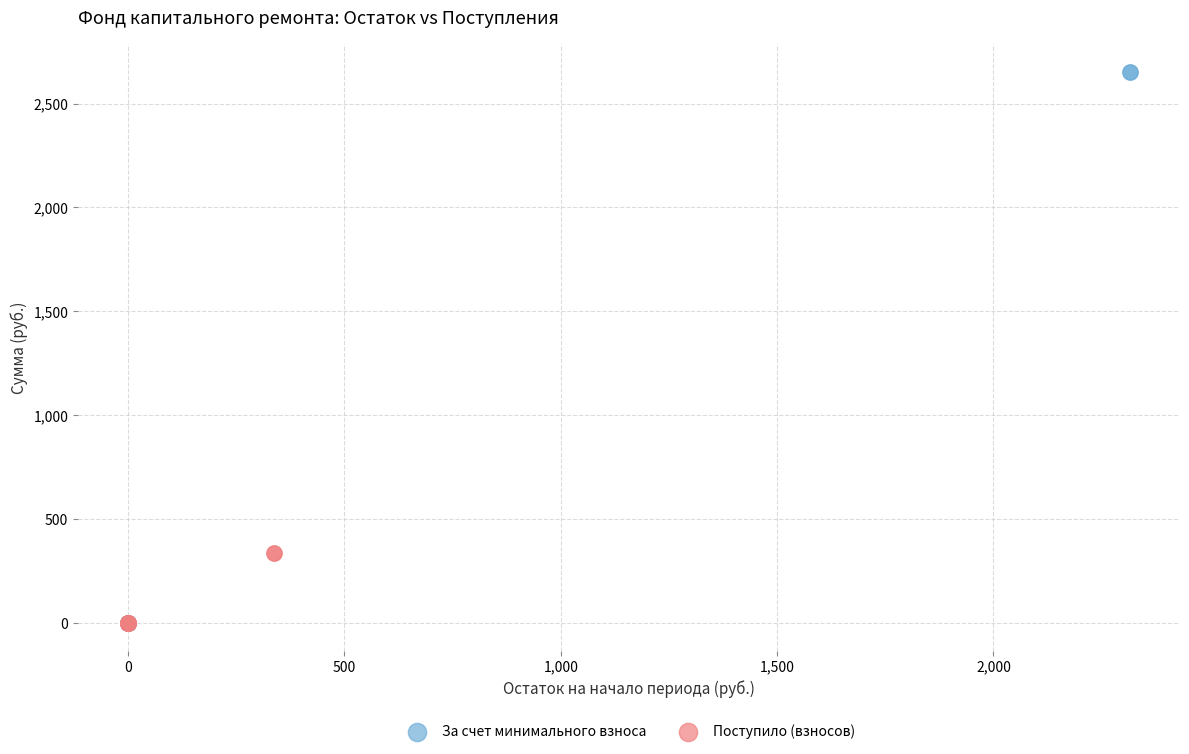

Which series contains the highest Y value?

За счет минимального взноса